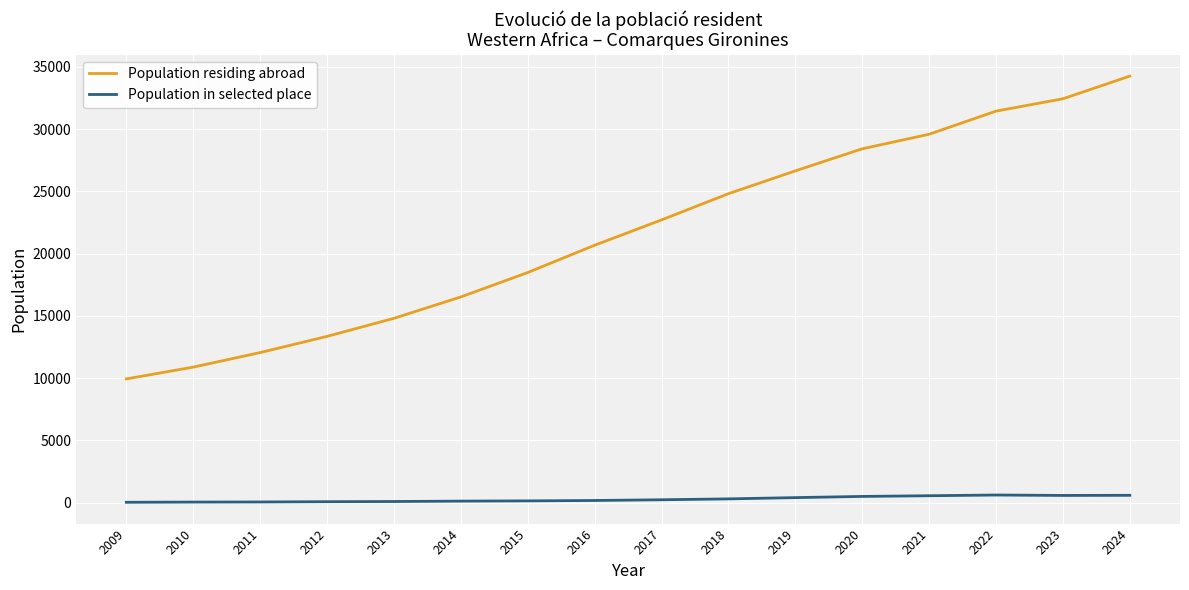

Between 2010 and 2023, which series saw the biggest shift?

Population residing abroad